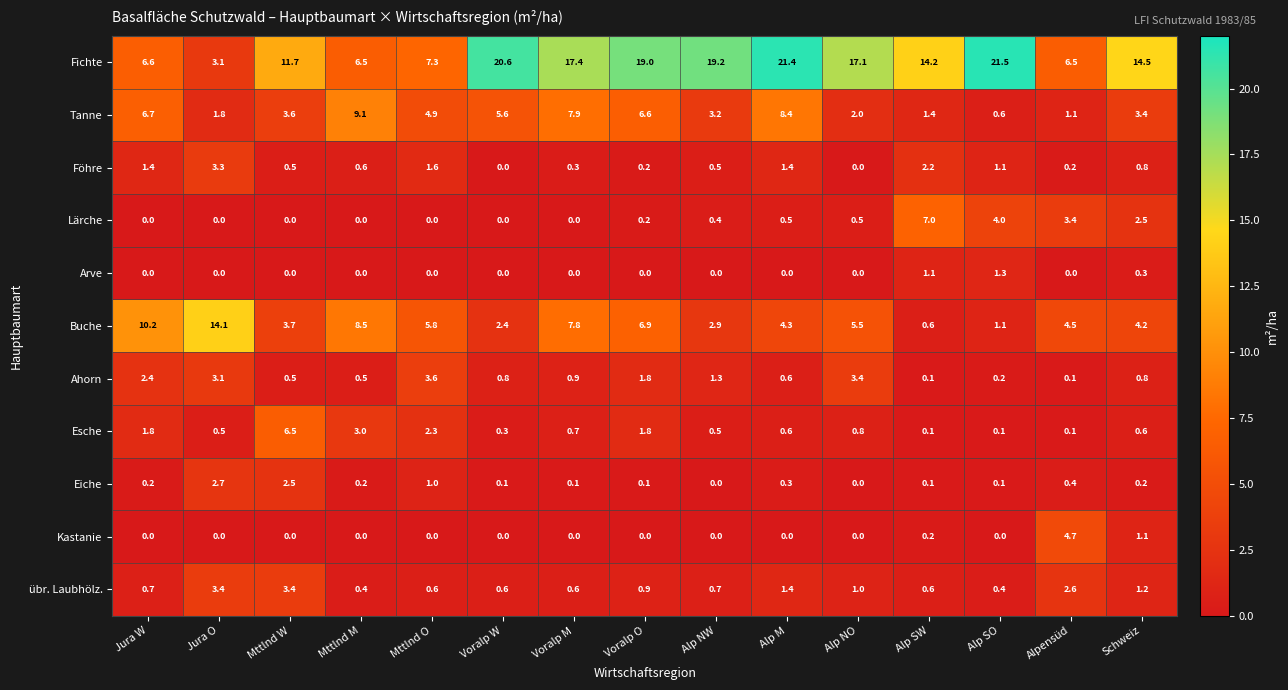

At which category is the sum across all series the highest?

Alp M